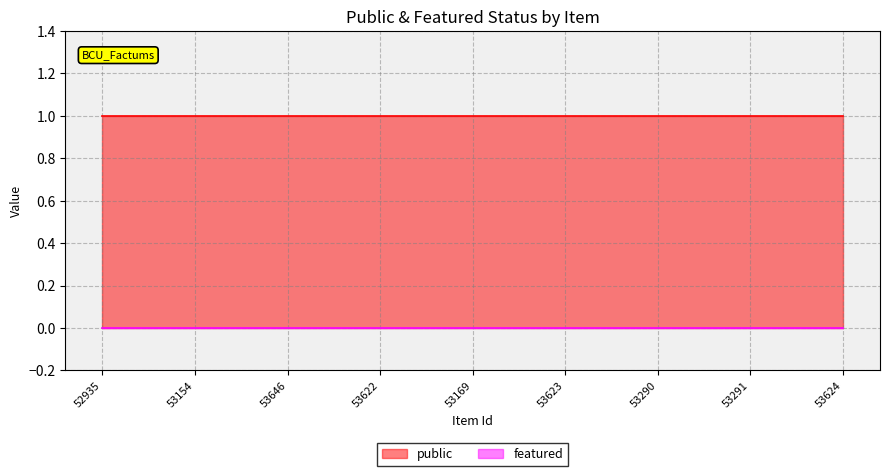

What is the label of the 6th point from the right?

53622